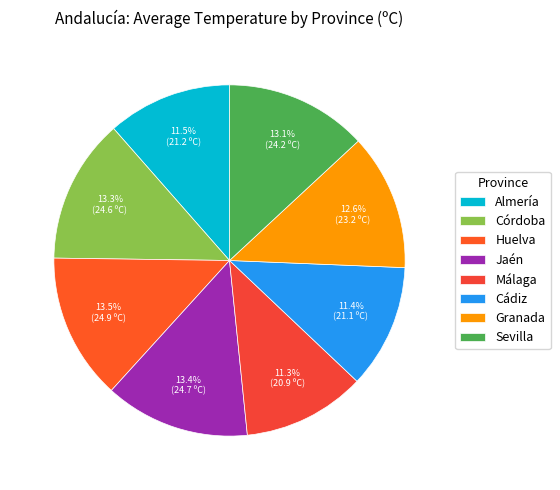

Does Huelva account for over 50% of the chart?

No